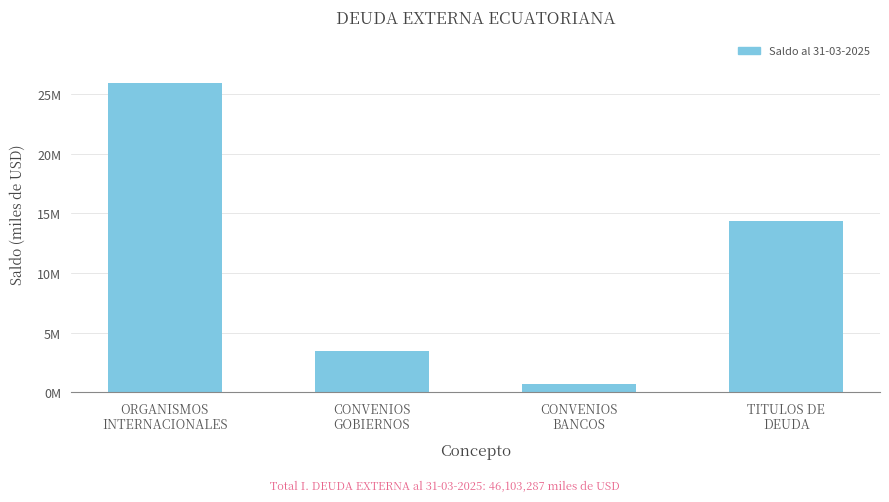

Reading right to left, what are all the values shown in this chart?

TITULOS DE
DEUDA=14380375.4	CONVENIOS
BANCOS=667509.6	CONVENIOS
GOBIERNOS=3418471.1	ORGANISMOS
INTERNACIONALES=25980909.4